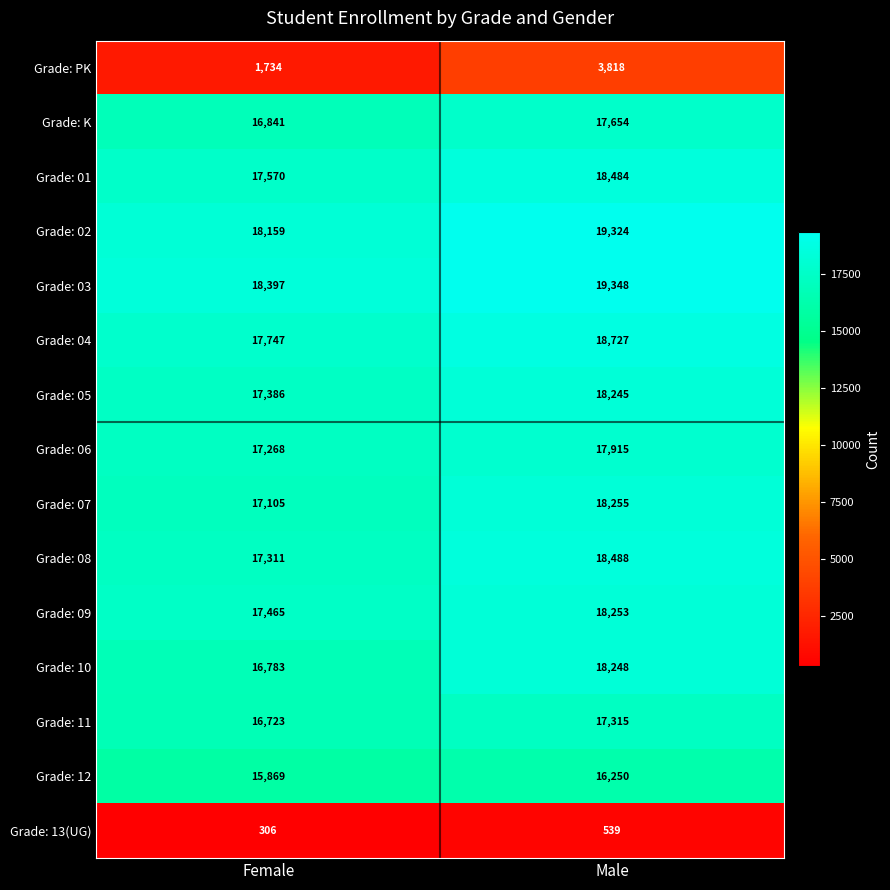

At which category is the sum across all series the highest?

Male